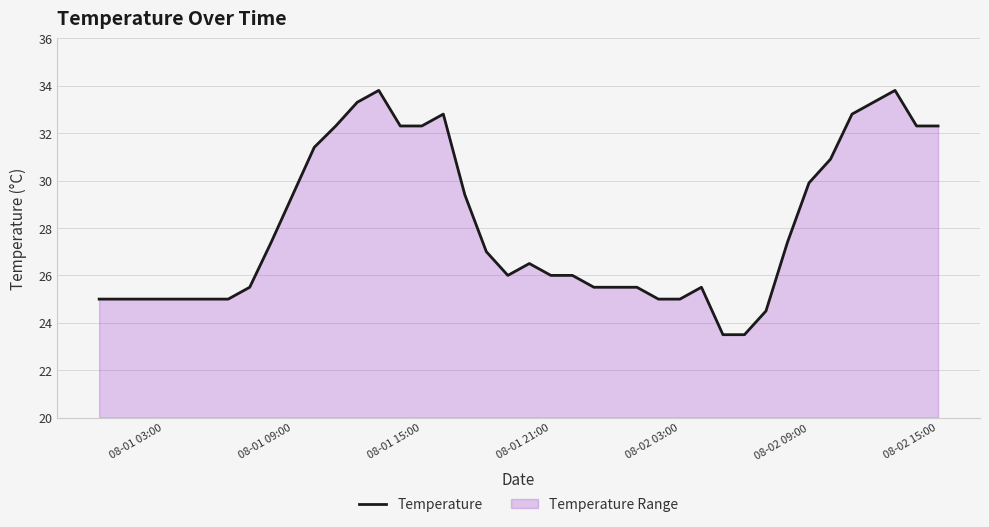

True or false: the data shows 25.0 at 08-02 03:00.

True